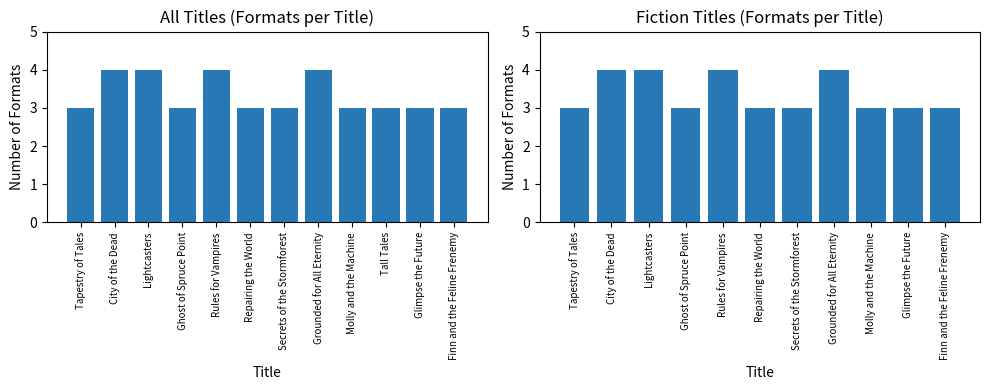

The chart shows a value of 4 at Molly and the Machine. True or false?

False